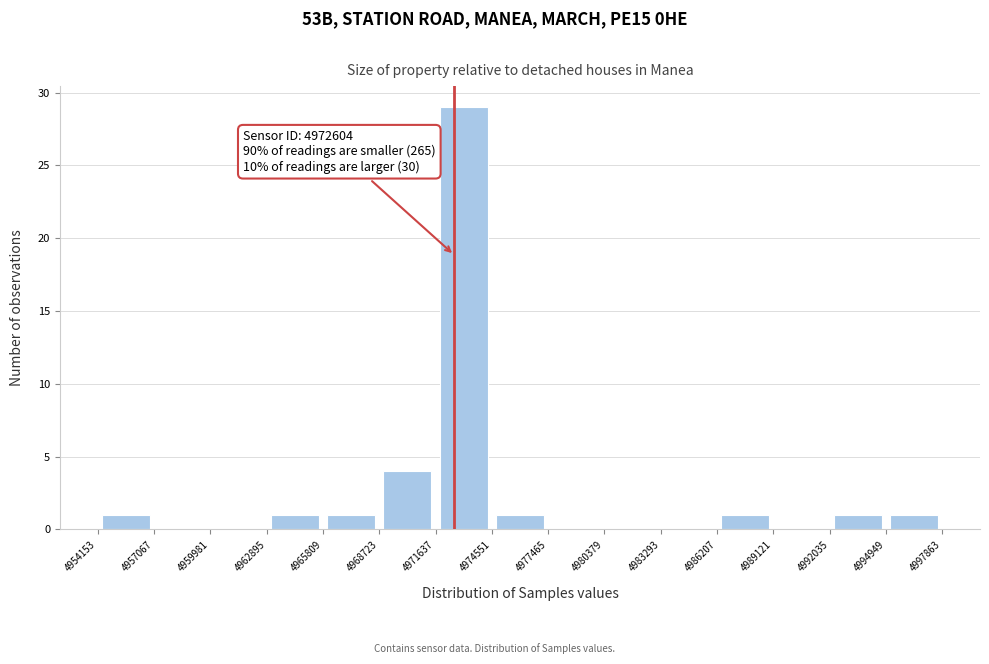

Which range on the x-axis has the tallest bar?

4971637 to 4974551